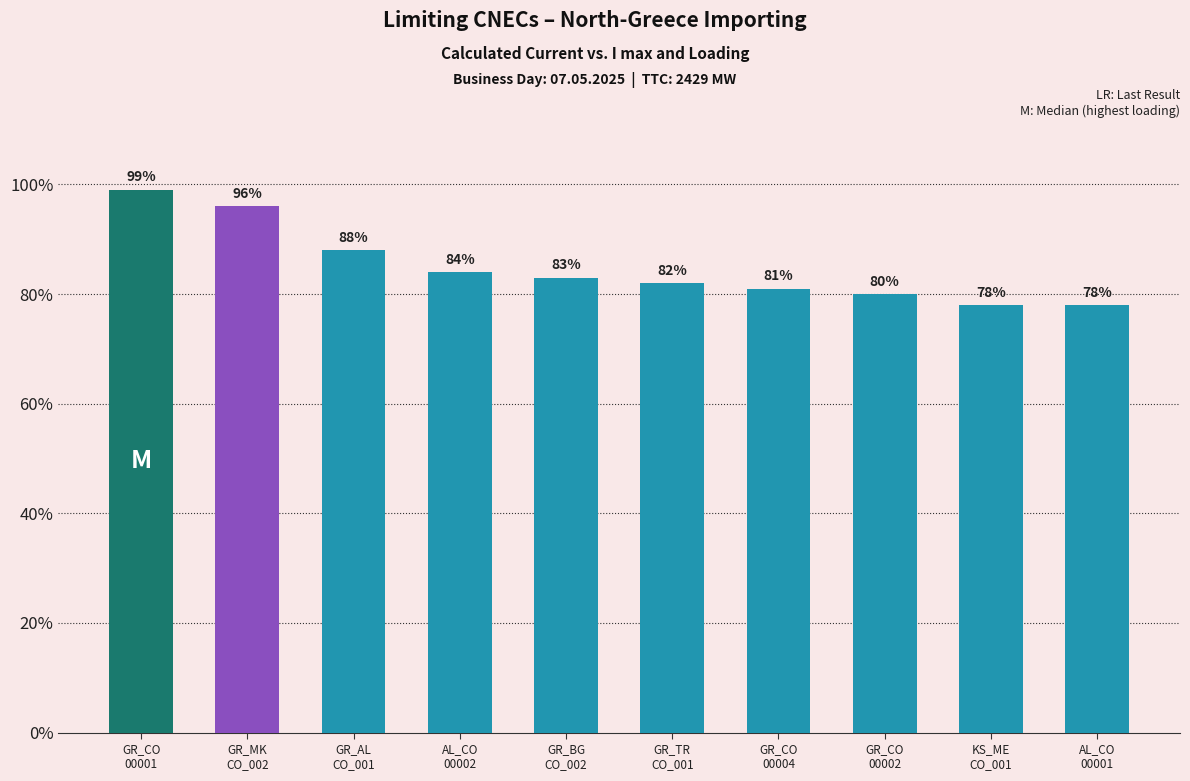

Between AL_CO
00002 and KS_ME
CO_001, which is larger?

AL_CO
00002